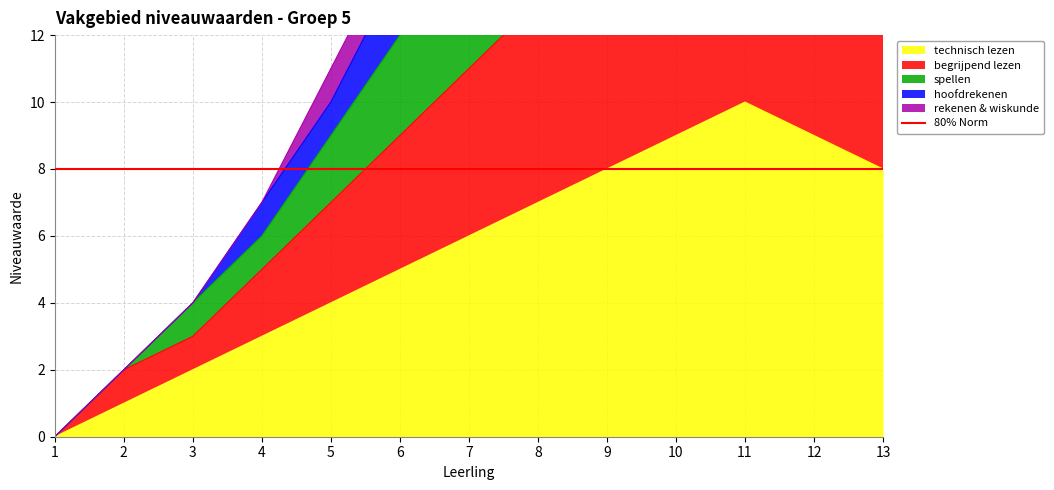

The technisch lezen series shows 1 at 2. True or false?

True